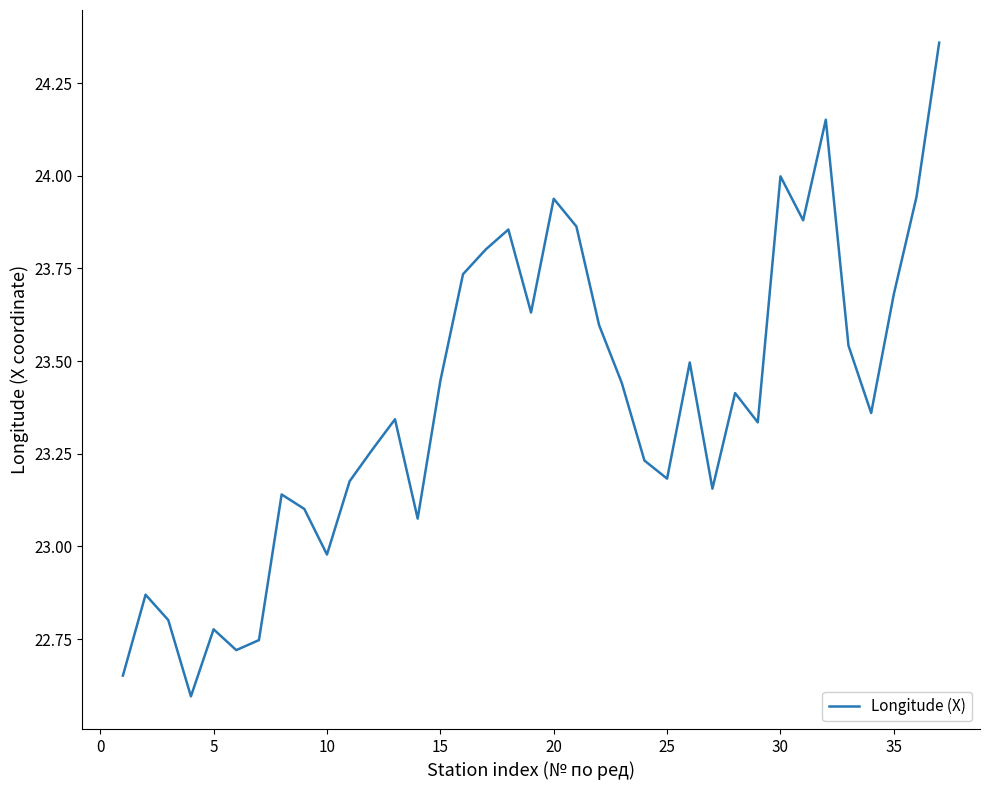

What is the minimum value shown in the chart?

22.6